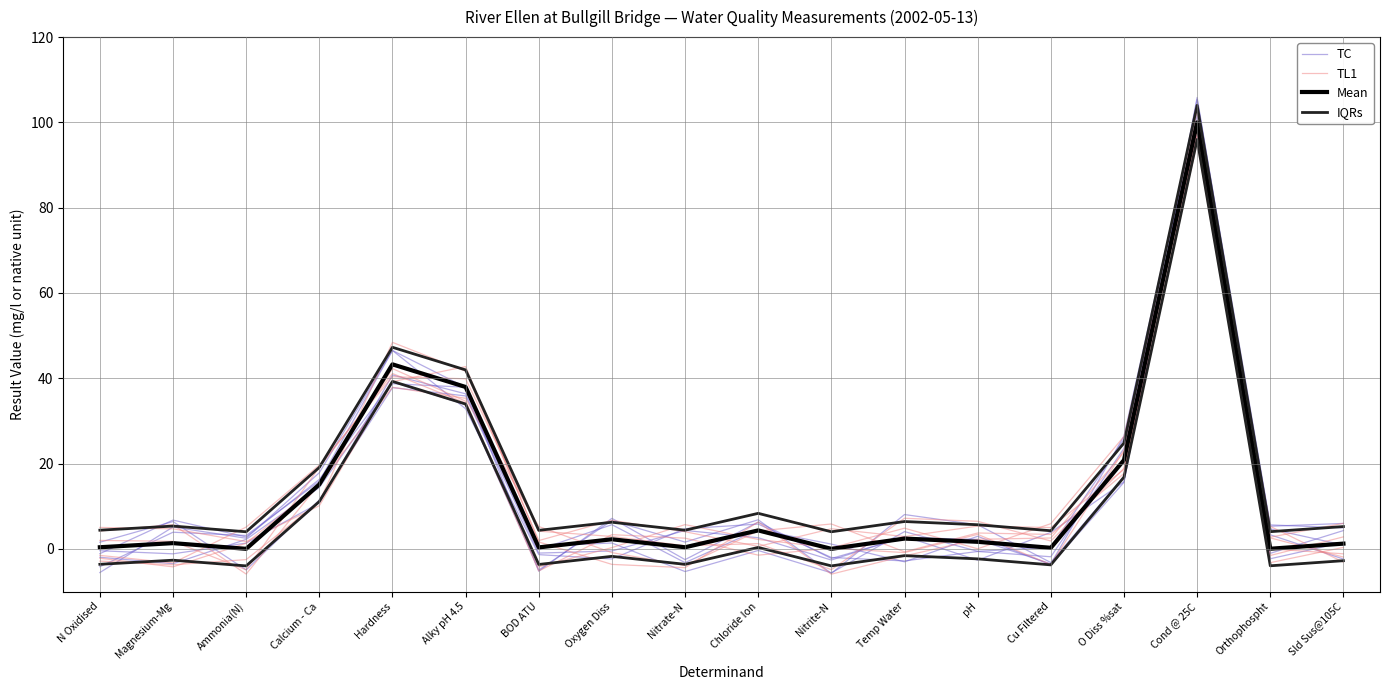

Between Temp Water and Cond @ 25C, which series saw the biggest shift?

IQRs